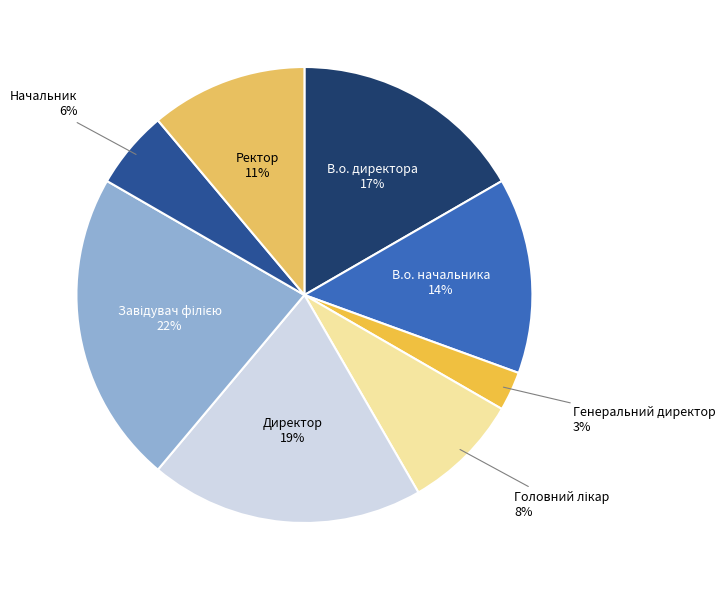

To the nearest percent, what is the average slice percentage?

12%